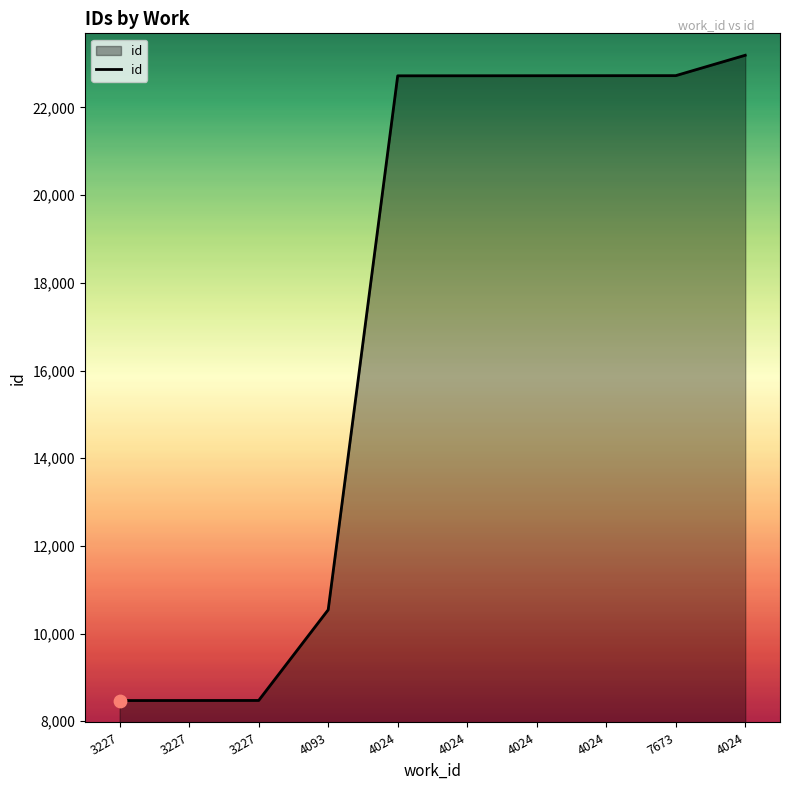

Approximately how many times larger is the value at 3227 compared to 4024?

0.4